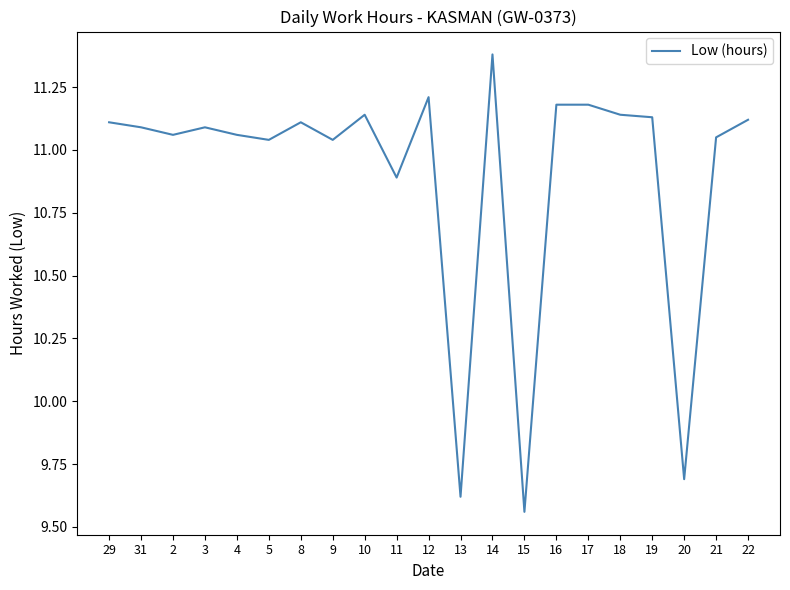

What position from the right is 12?

11